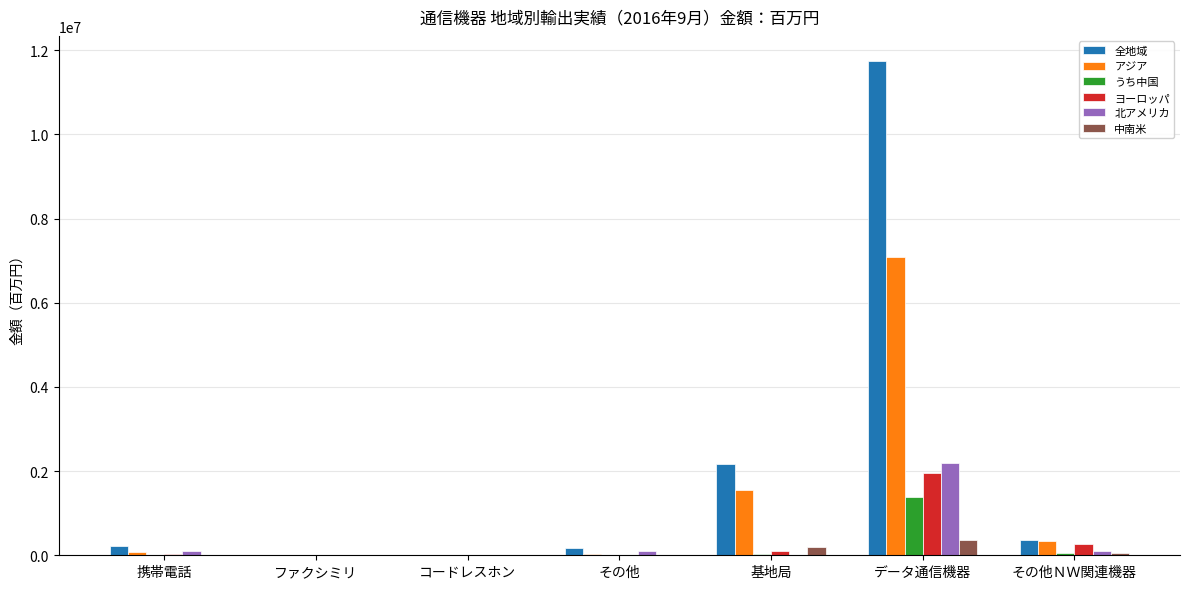

Is the value of うち中国 at データ通信機器 greater than the value of 北アメリカ at コードレスホン?

Yes